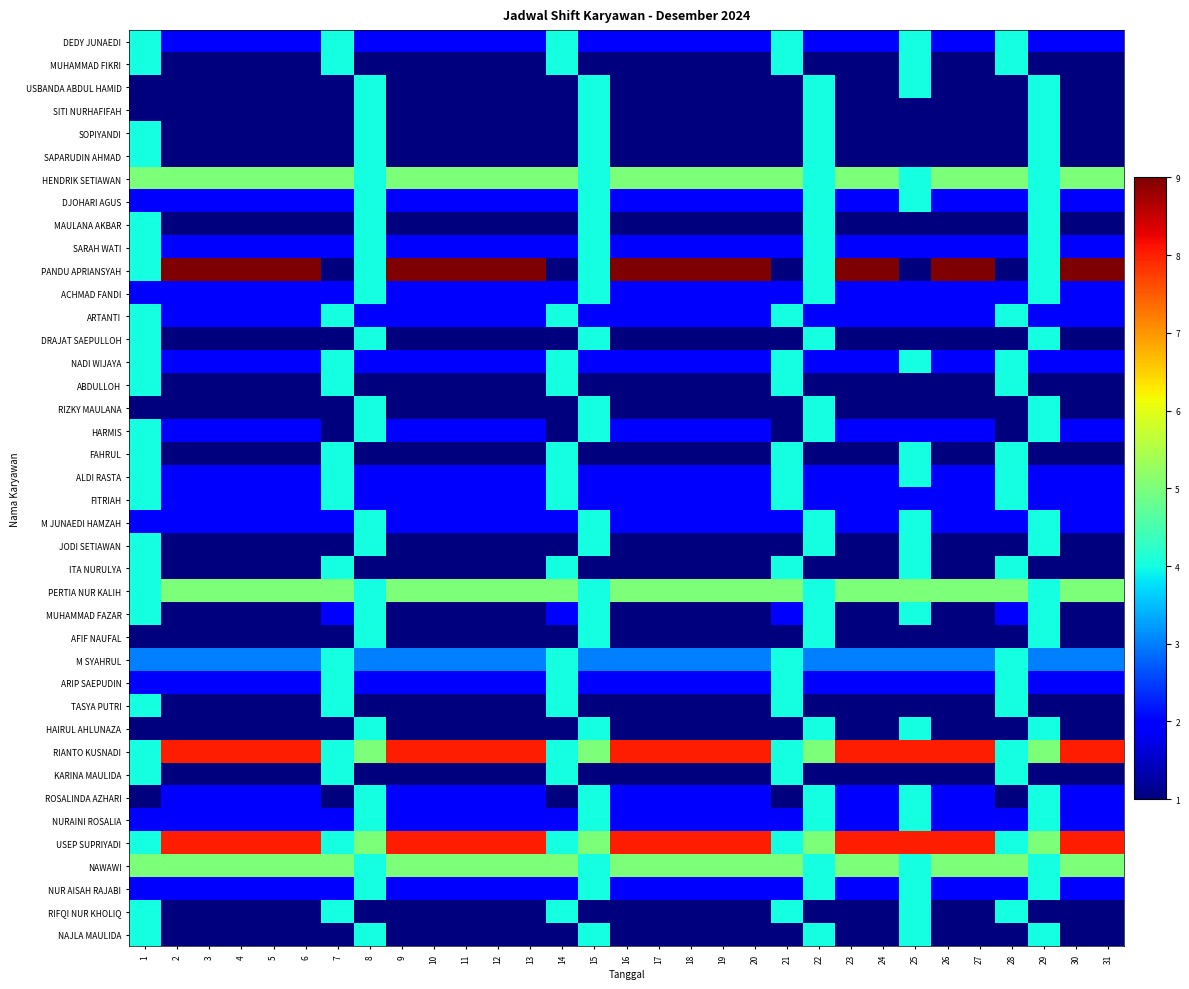

At which category does the chart reach its peak across all series?

2